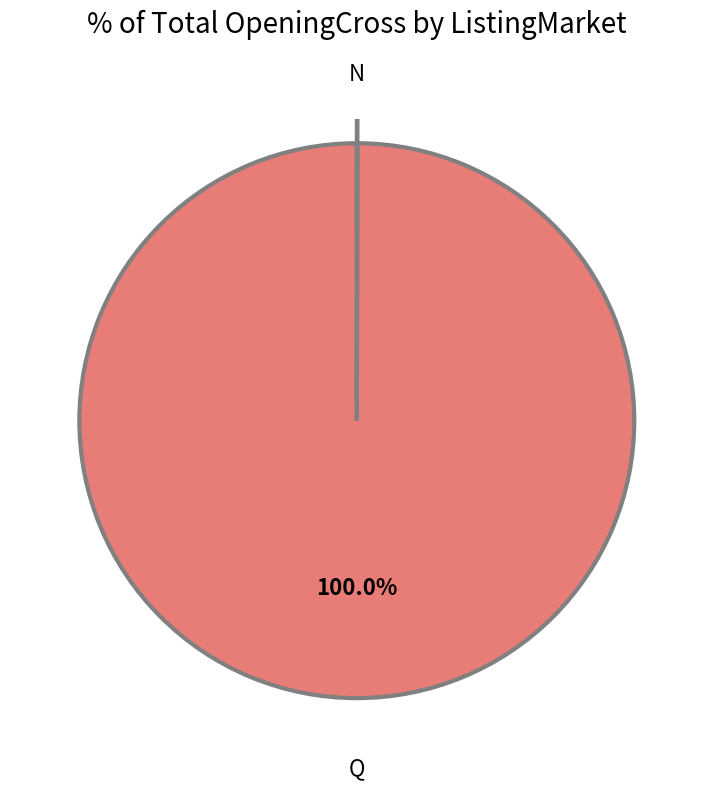

Is there any slice that represents more than half of the pie?

Yes